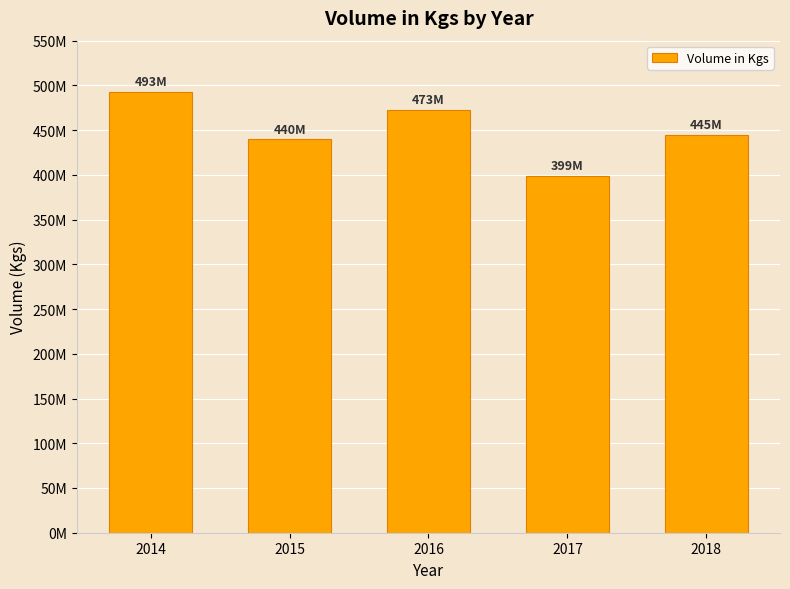

Are the bars grouped side by side (vs. stacked)?

No